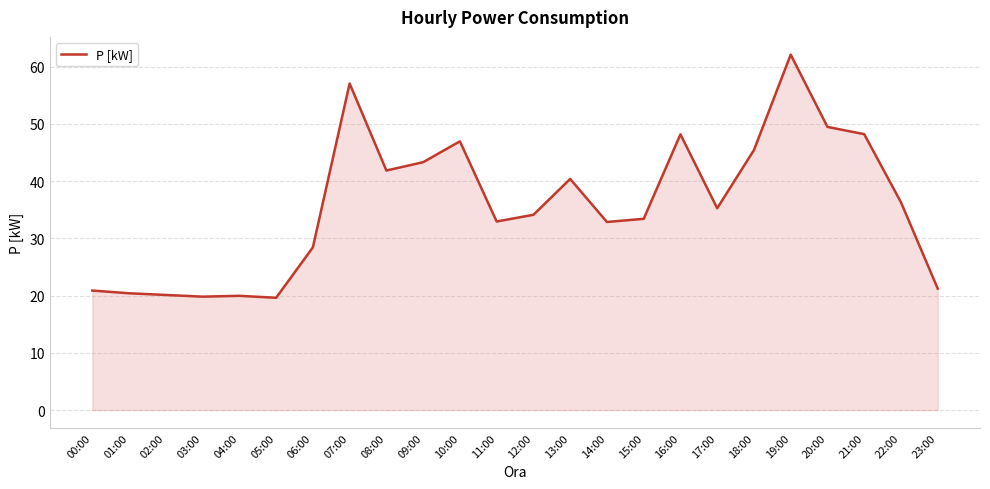

What is the change in value from 16:00 to 17:00?

-12.9